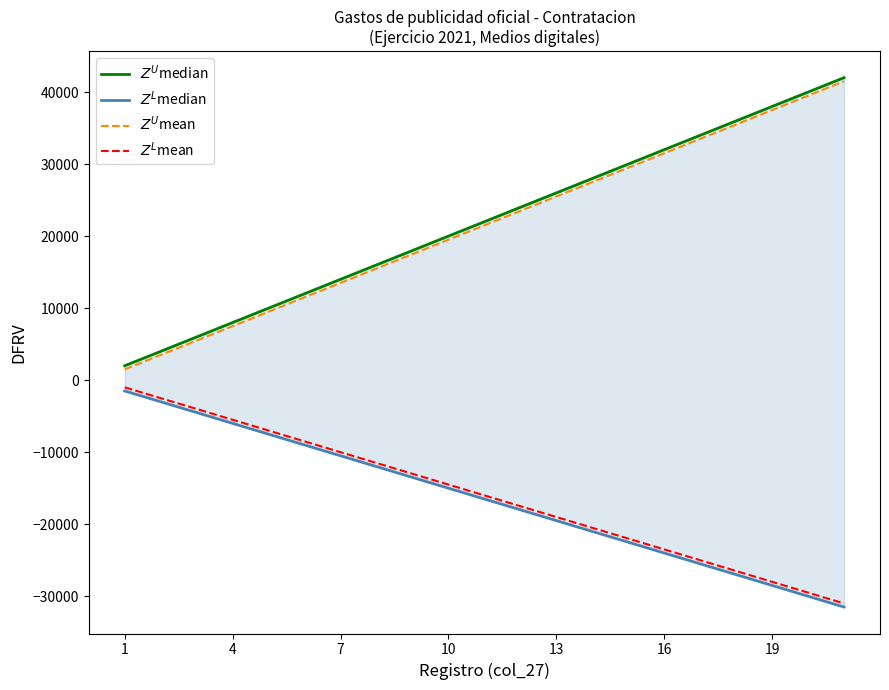

Which series has the largest total across all categories?

$Z^U$median